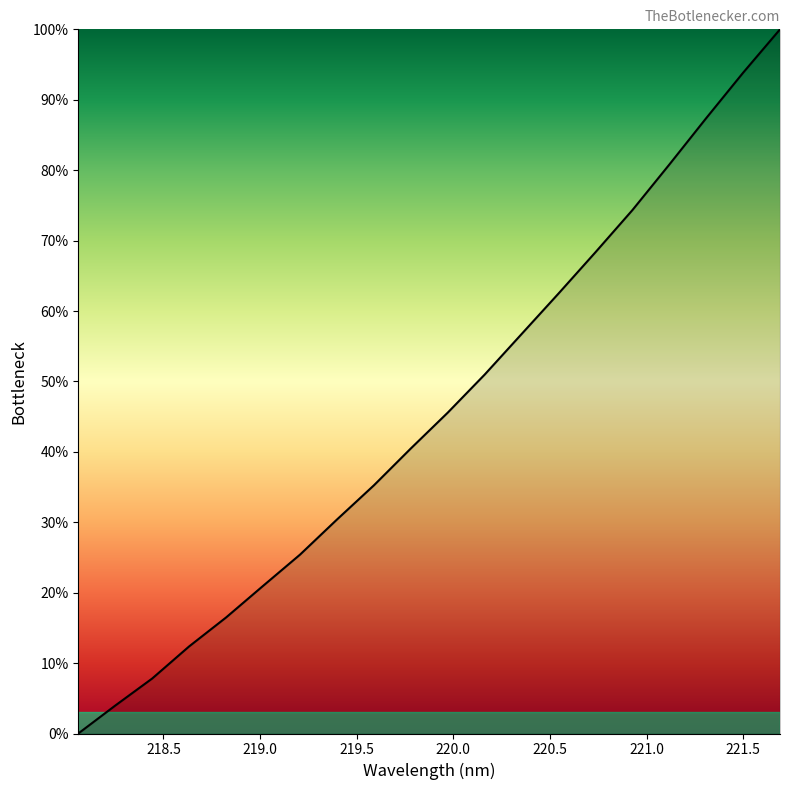

What is the sum of all values?

913.5